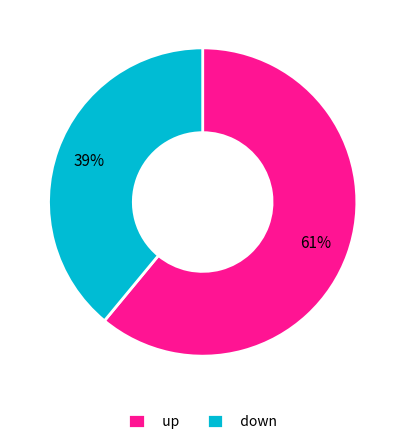

To the nearest percent, what is the average slice percentage?

50%